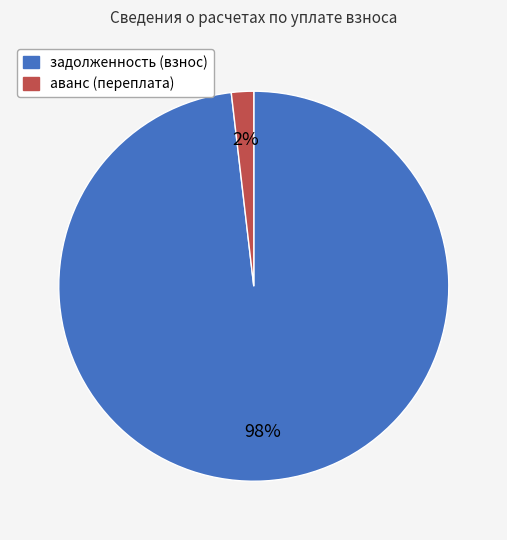

To the nearest percent, what is the difference between the largest and smallest slice percentages?

96%